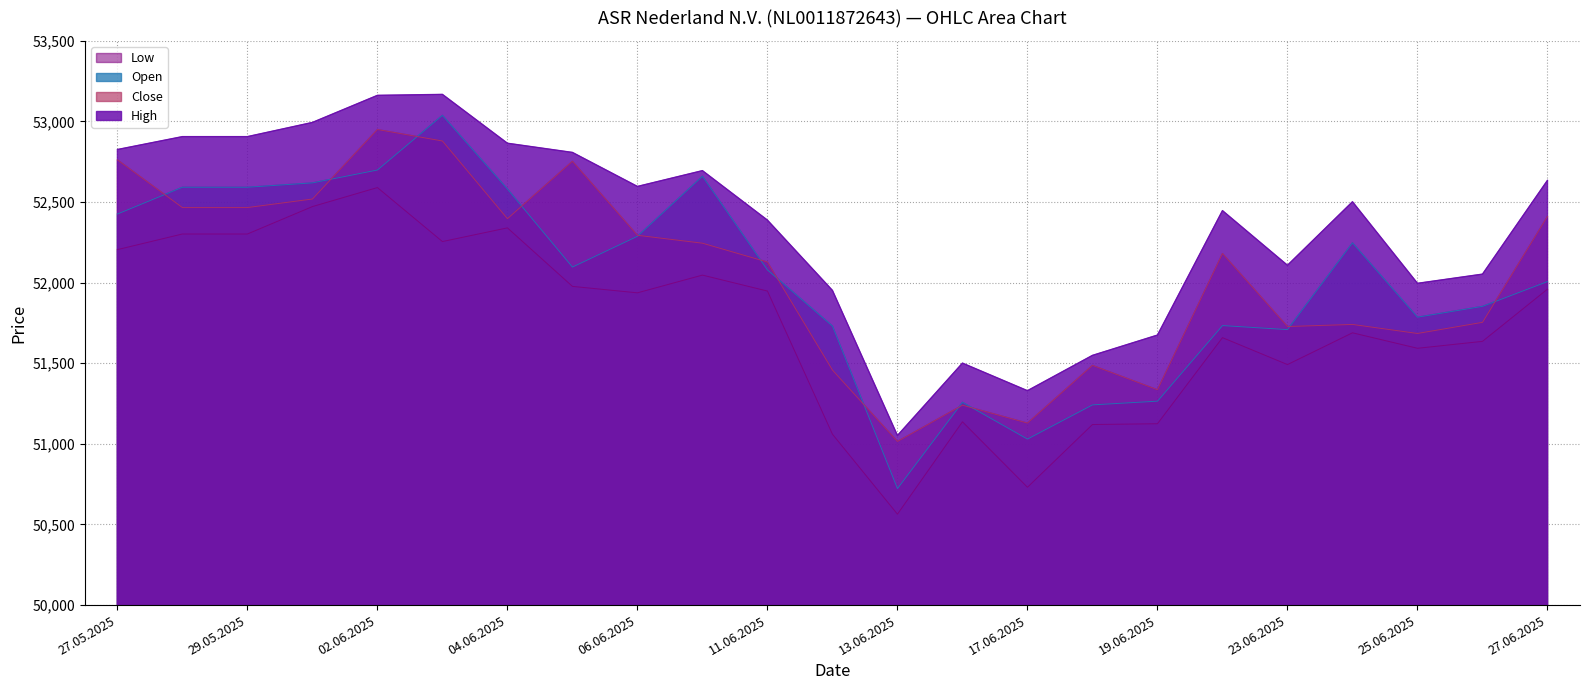

What position from the left is 11.06.2025?

11